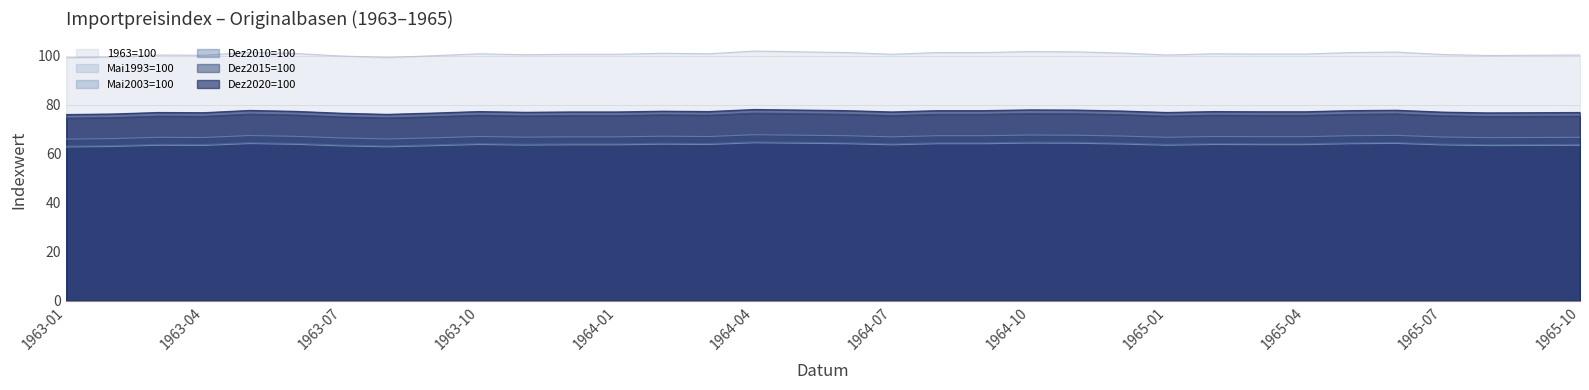

Where does the Mai2003=100 series first go above 66?

1963-02